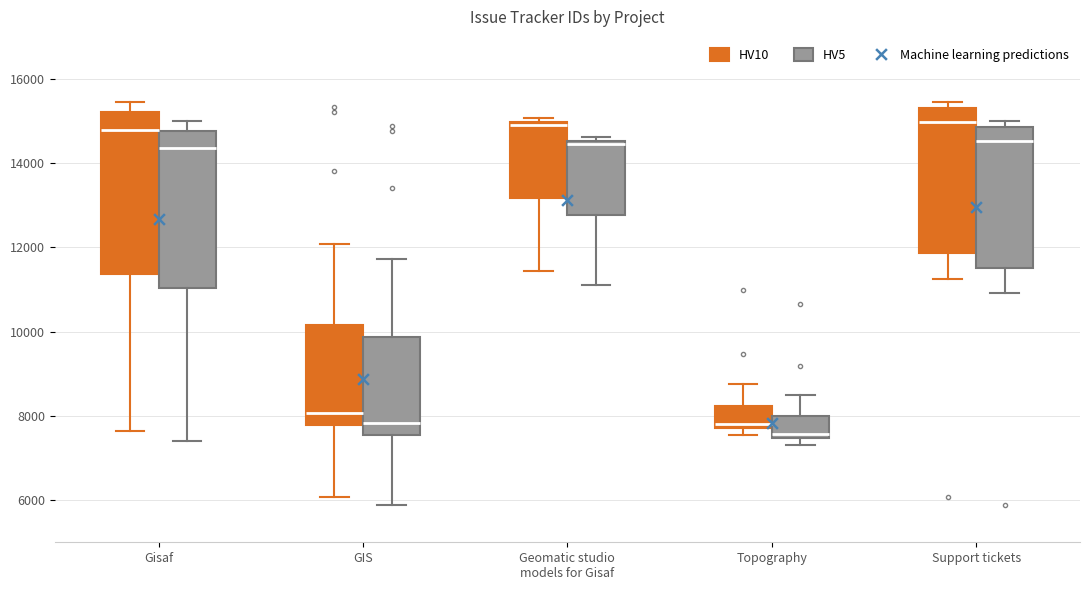

Which box has the lowest median line?

Topography (HV5)